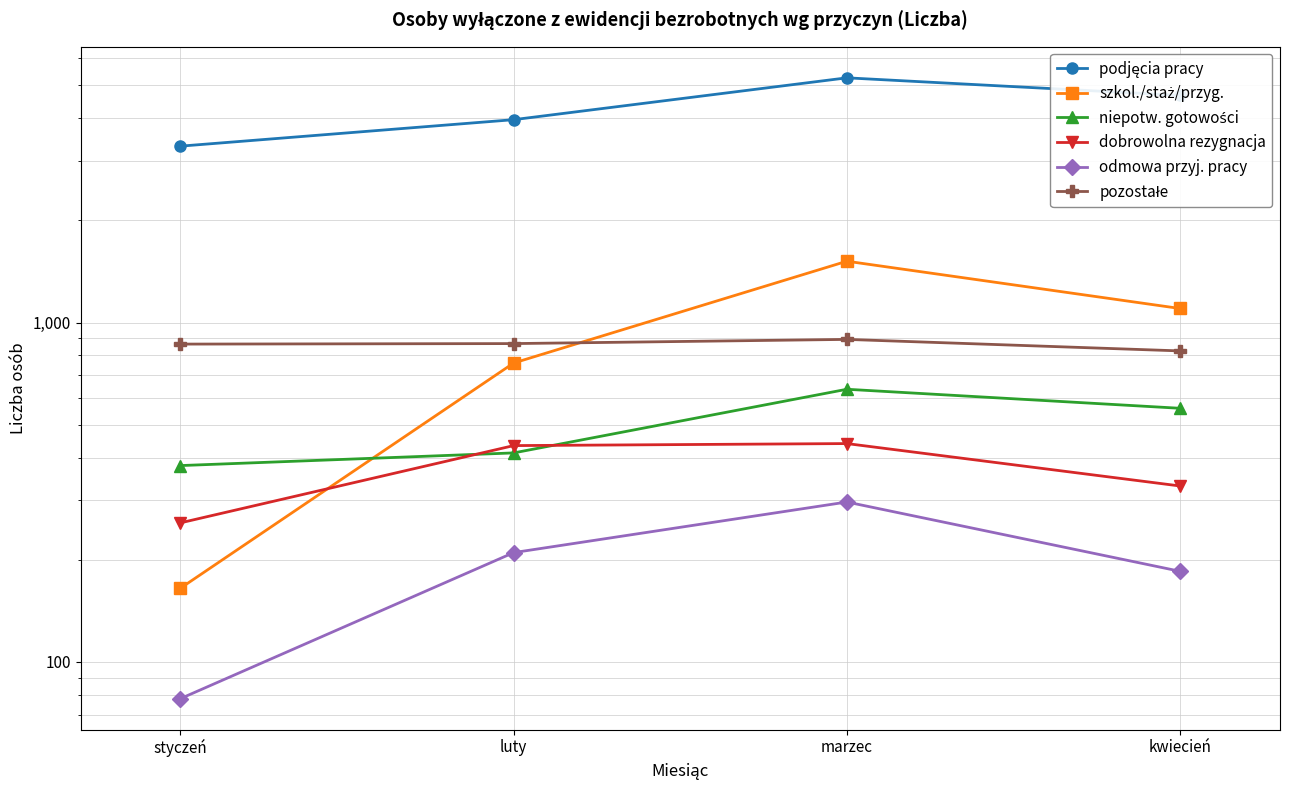

How many categories are shown in the chart?

4